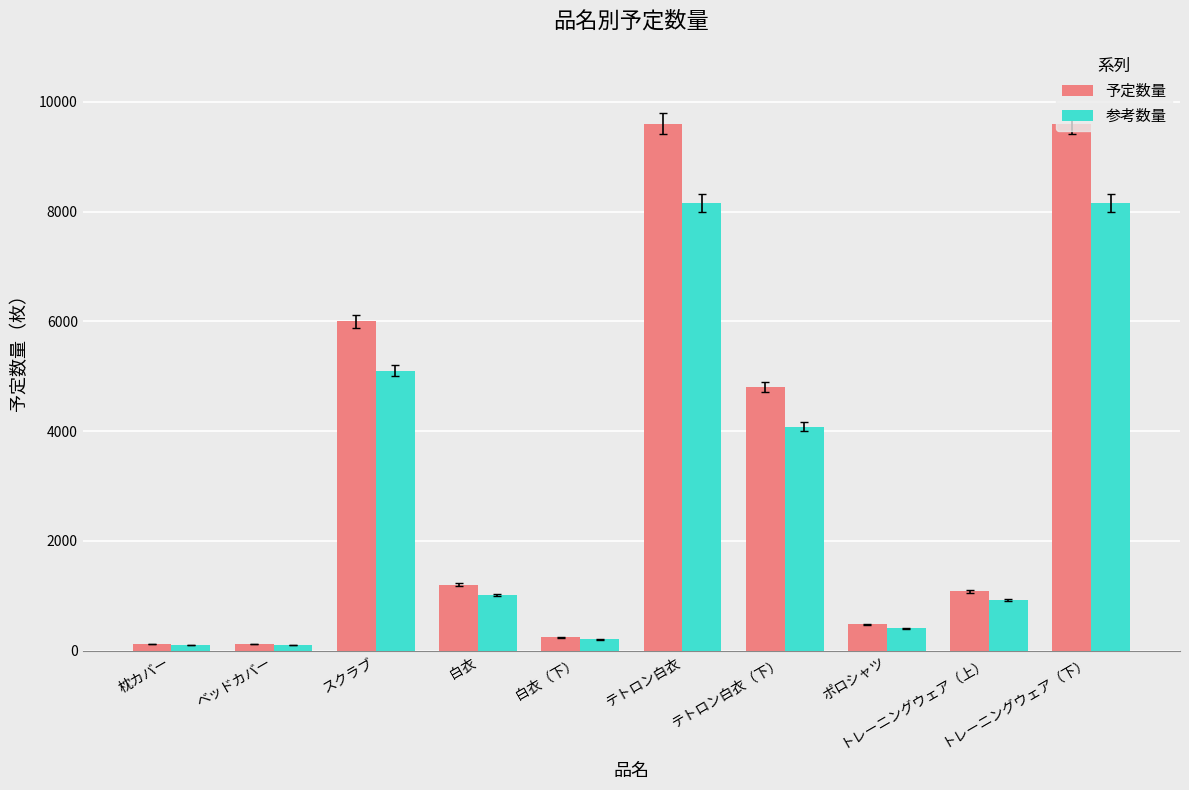

How many categories are shown in the chart?

10